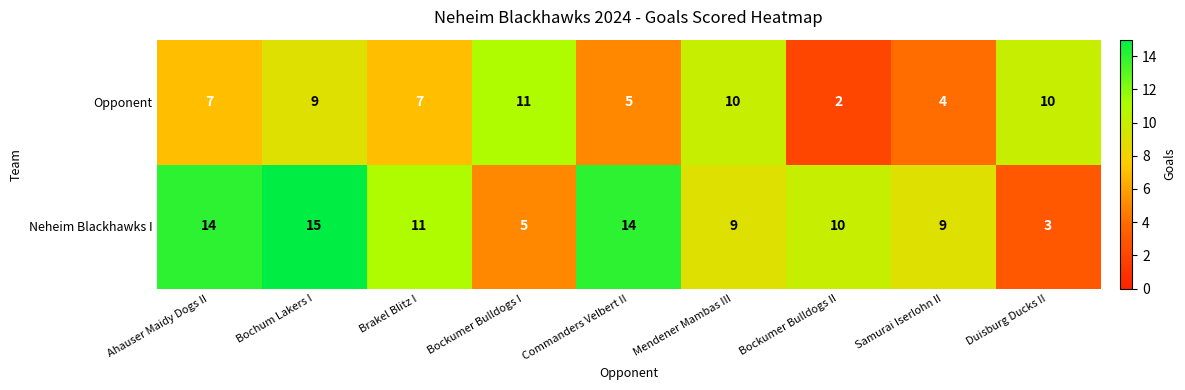

True or false: Opponent has a value of 5 at Commanders Velbert II.

True